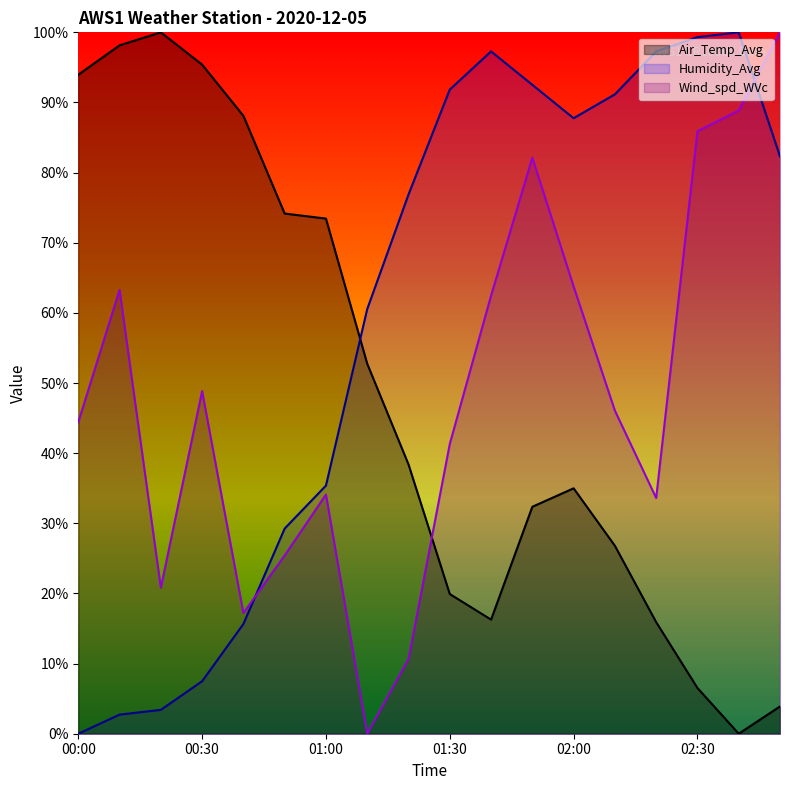

True or false: Wind_spd_WVc and Humidity_Avg intersect in this chart.

True